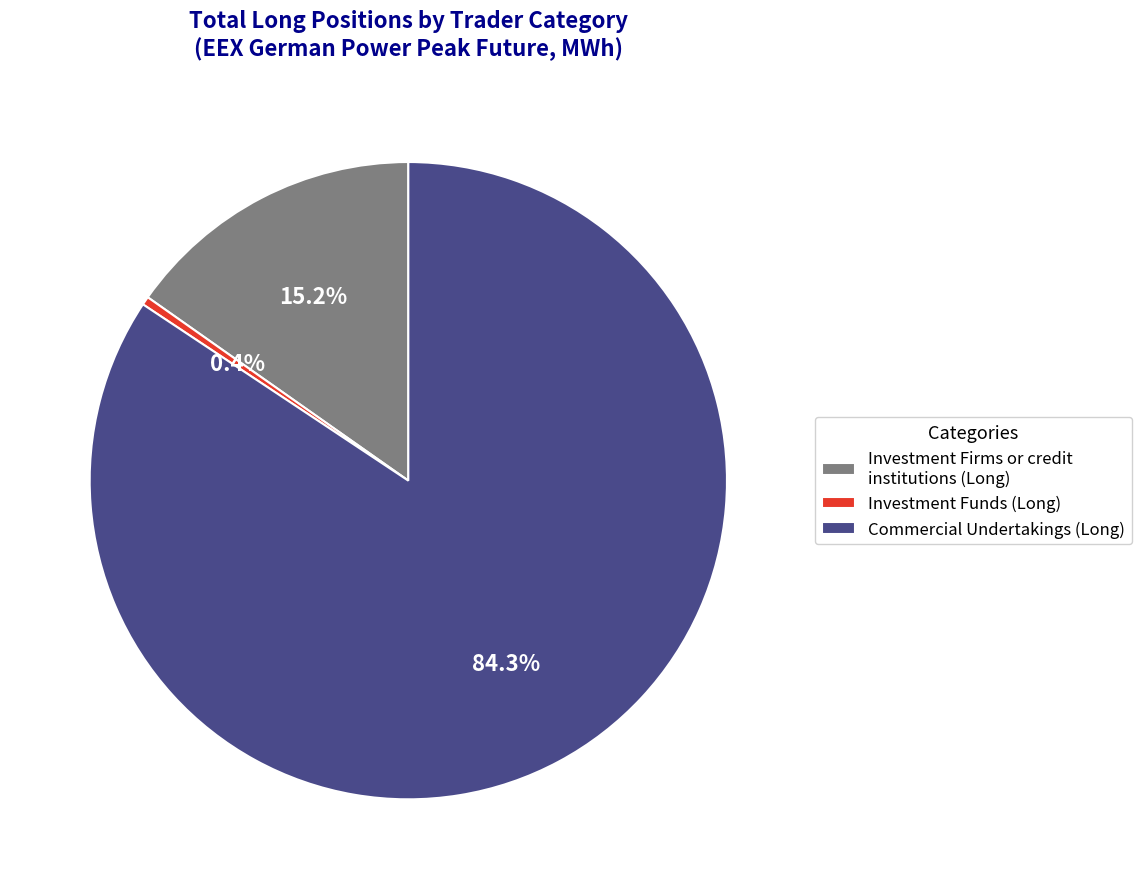

The Commercial Undertakings (Long) slice represents 98% of the pie. True or false?

False